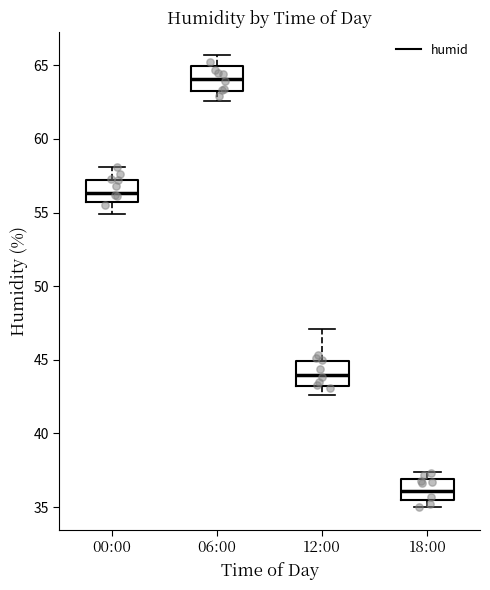

Where does the median line of the box for 18:00 sit on the y-axis? The values are not printed on the chart, so give them approximately, as read against the axis.

36.0